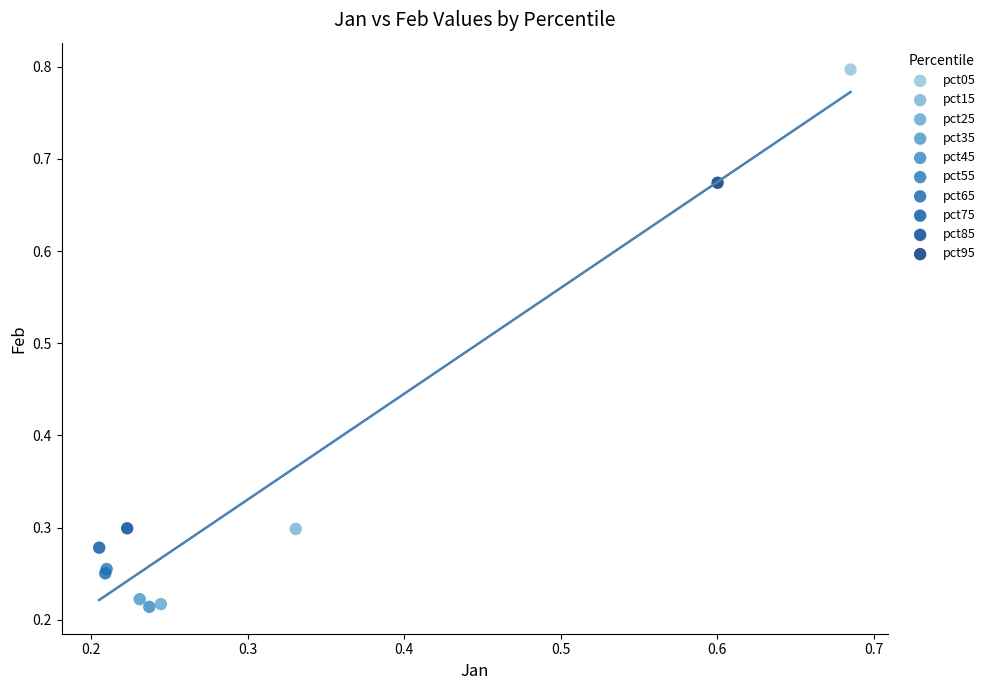

Which series contains the highest Y value?

pct05